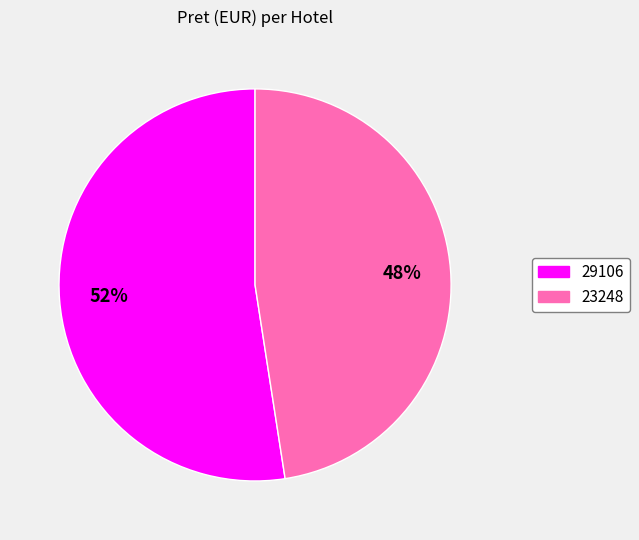

Rank the categories by value from highest to lowest.

29106, 23248